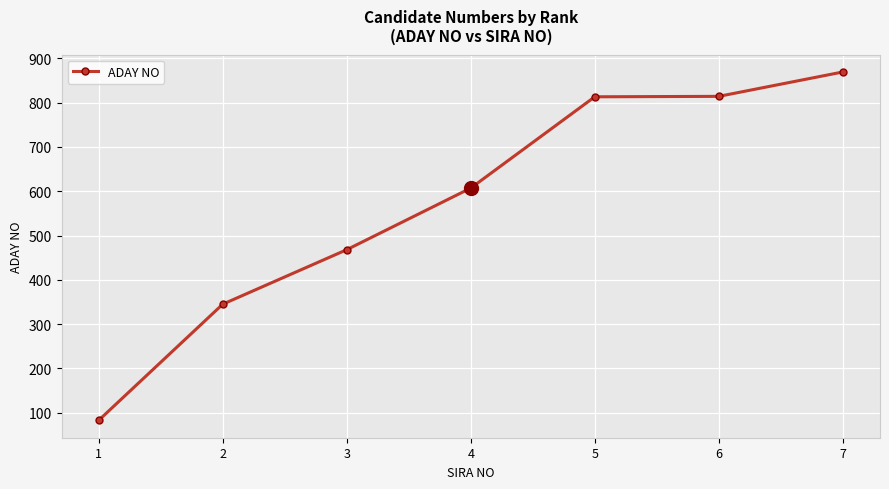

What is the value of the 3rd point from the left?

468